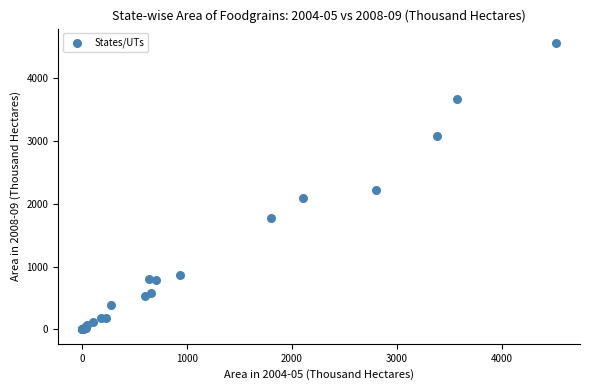

What Y value in the scatter plot is closest to 2280?

2223.3